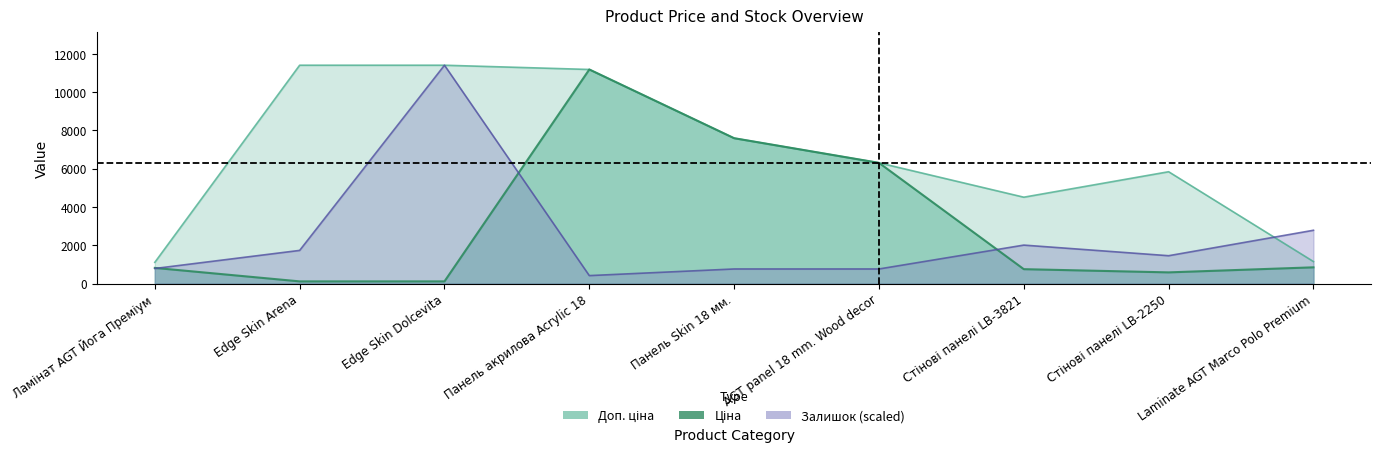

How many lines are shown in the chart?

3